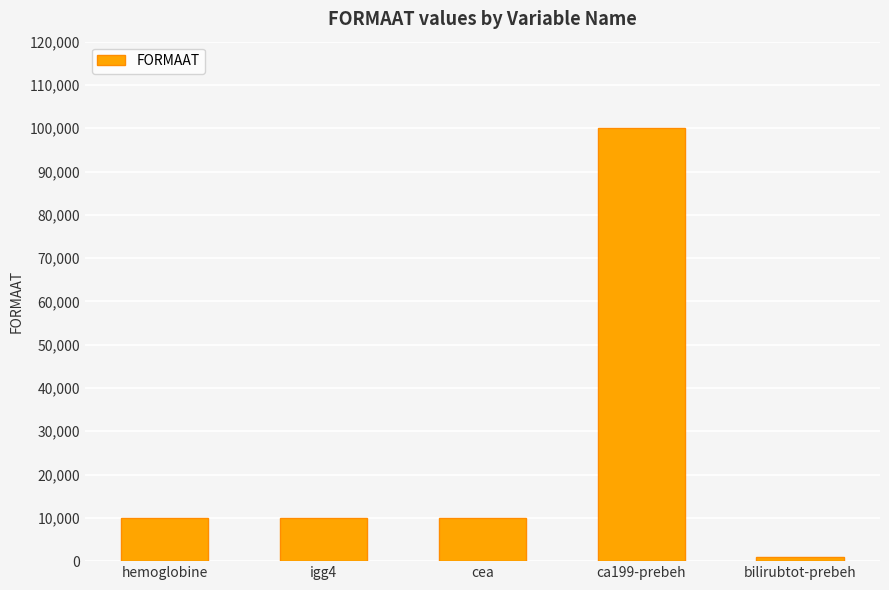

What is the label of the 1st bar from the right?

bilirubtot-prebeh